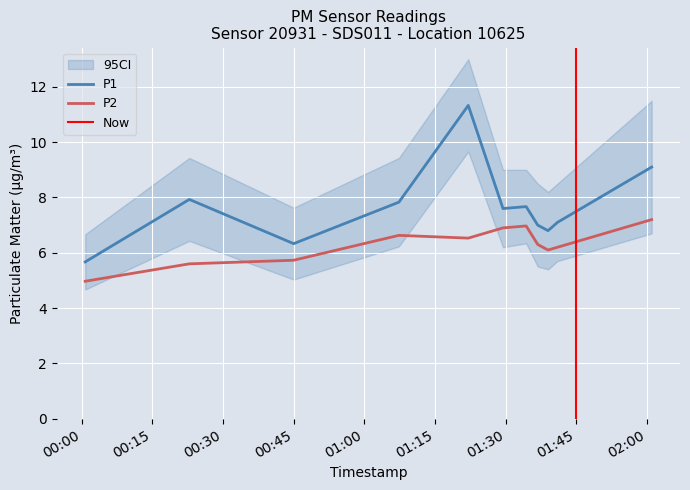

What is the difference between the maximum and minimum values in the P1 series?

5.7